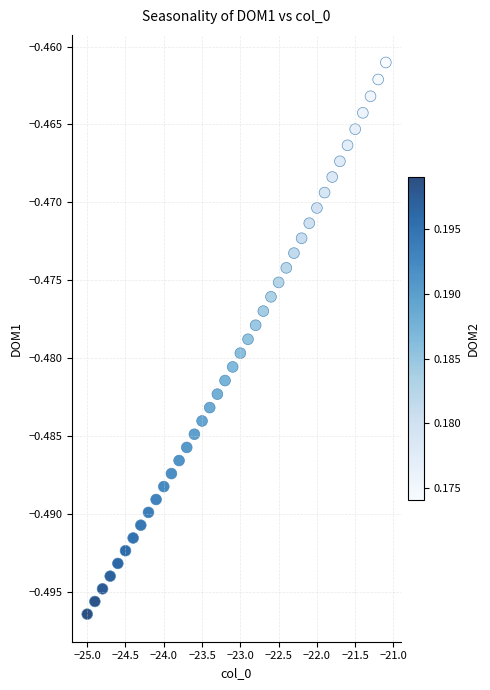

What is the range of X values (max minus min)?

3.9